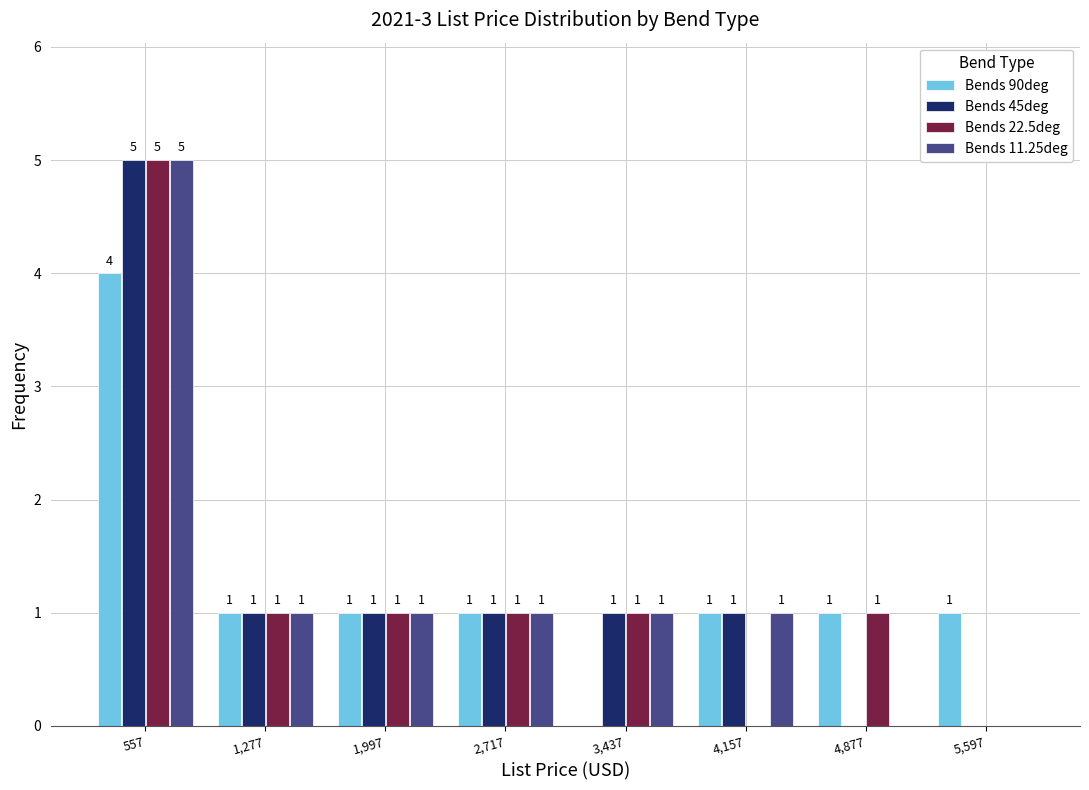

In the Bends 45deg series, which range on the x-axis has the tallest bar?

200 to 900